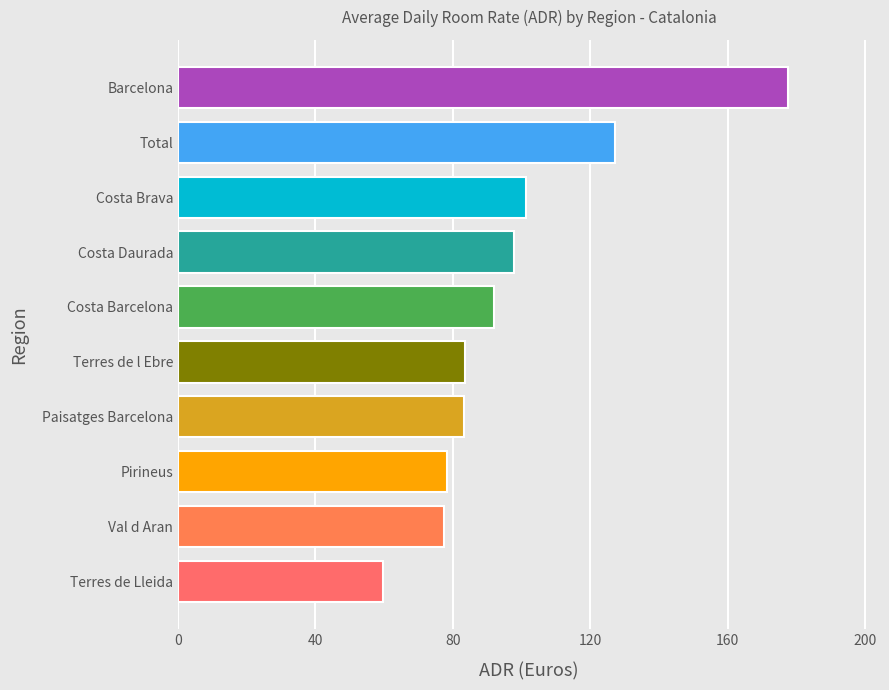

Are the bars horizontal?

Yes